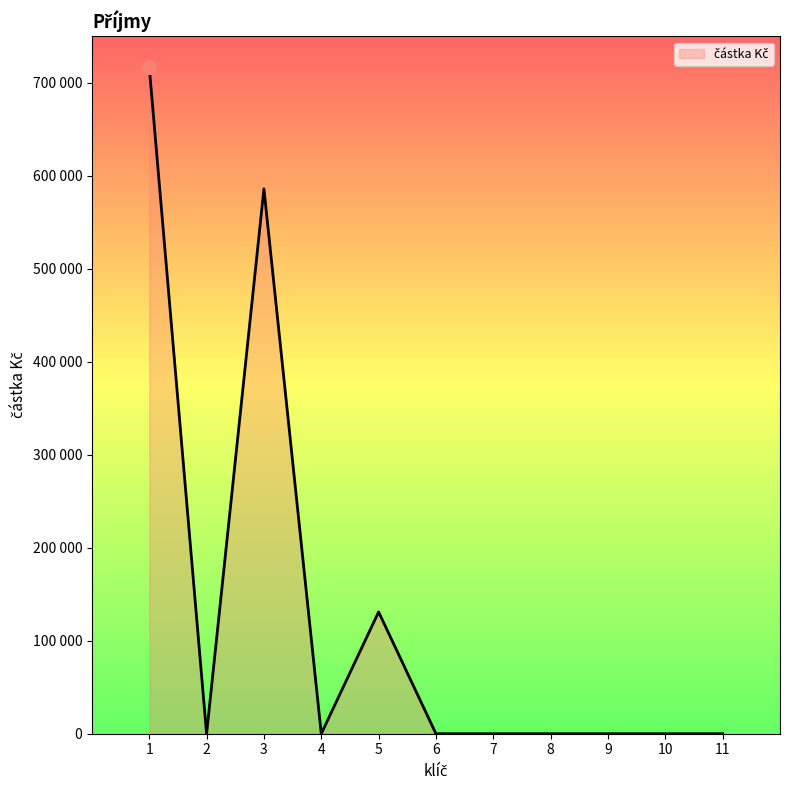

The value at 9 is -244699. True or false?

False